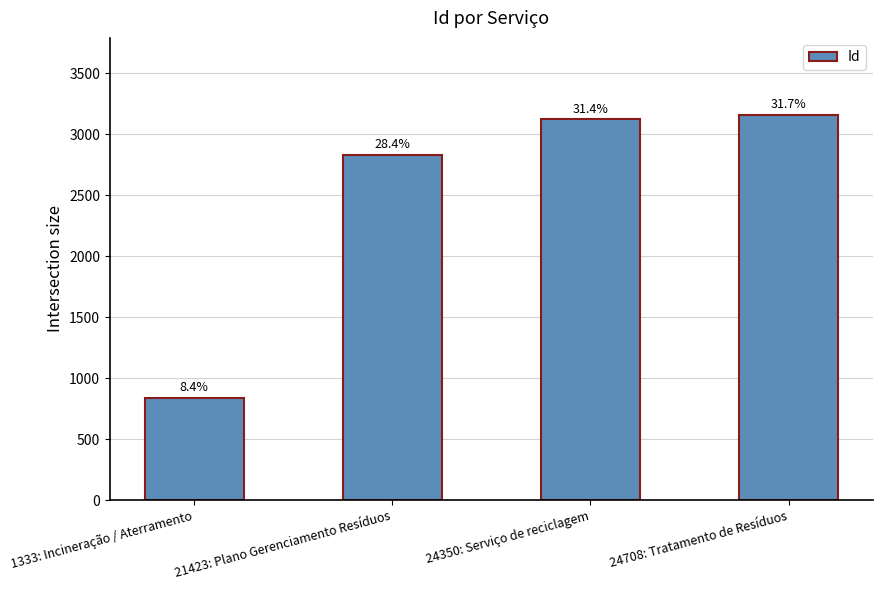

Reading left to right, list all the values displayed in this chart.

837	2830	3123	3158